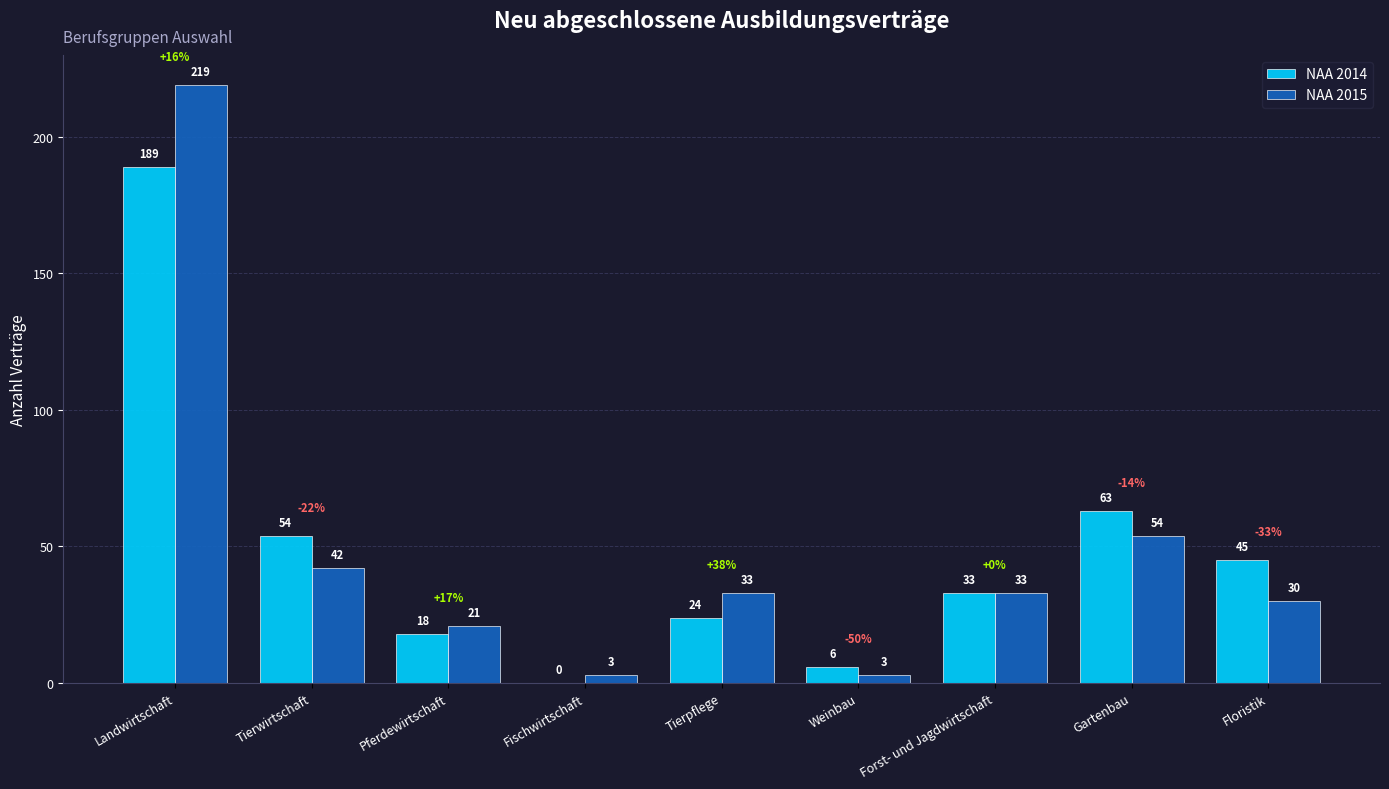

Reading right to left, transcribe all the data shown in this chart.

NAA 2014: 45	63	33	6	24	0	18	54	189
NAA 2015: 30	54	33	3	33	3	21	42	219